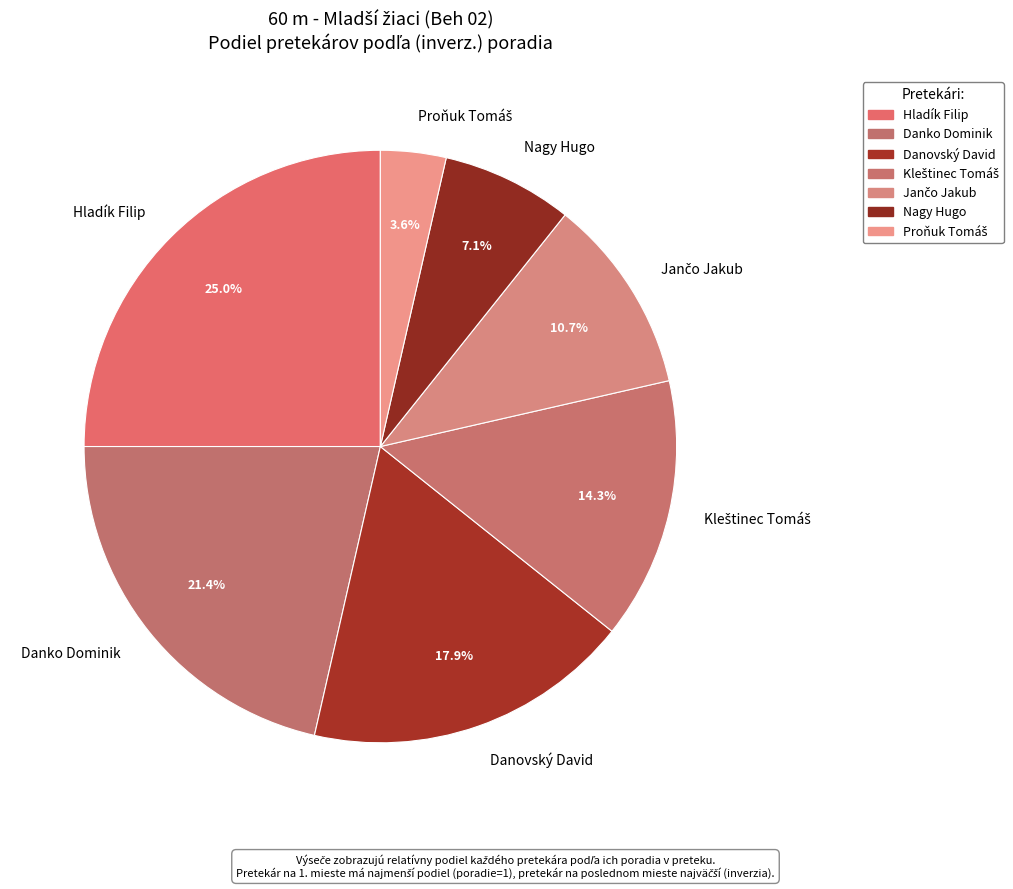

How many slices are in this pie chart?

7